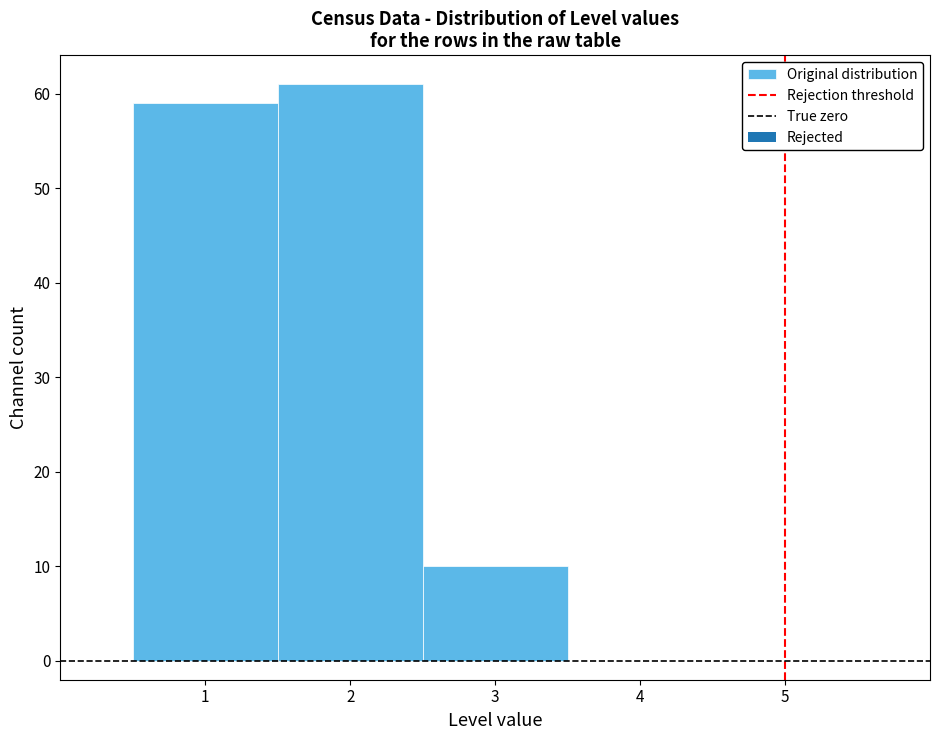

Over which range of the x-axis is the bar tallest?

1.5 to 2.5